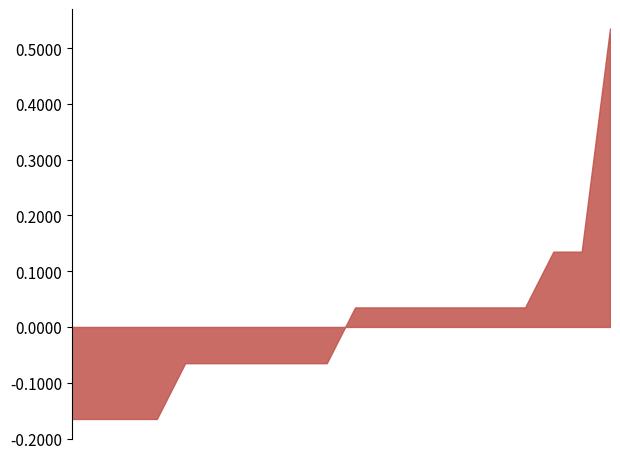

What is the difference between the maximum and minimum values?

0.7